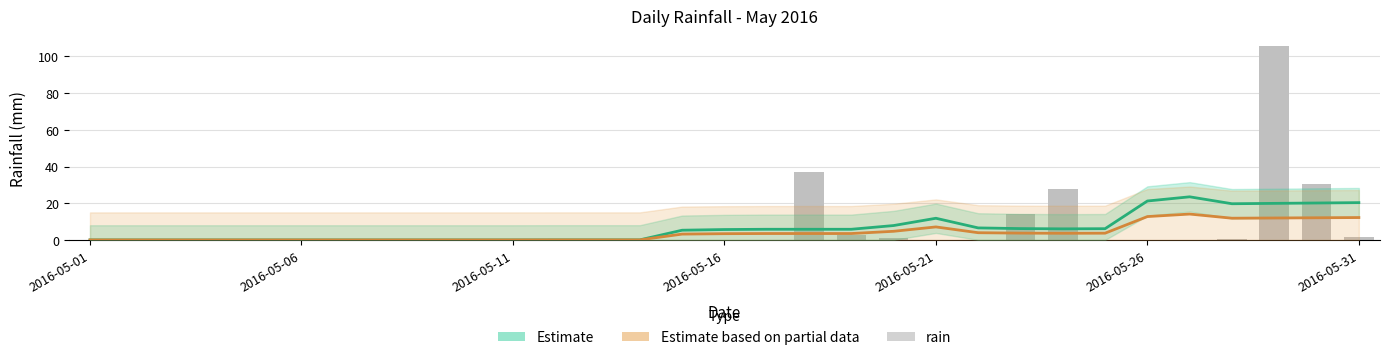

Are the bars horizontal?

No